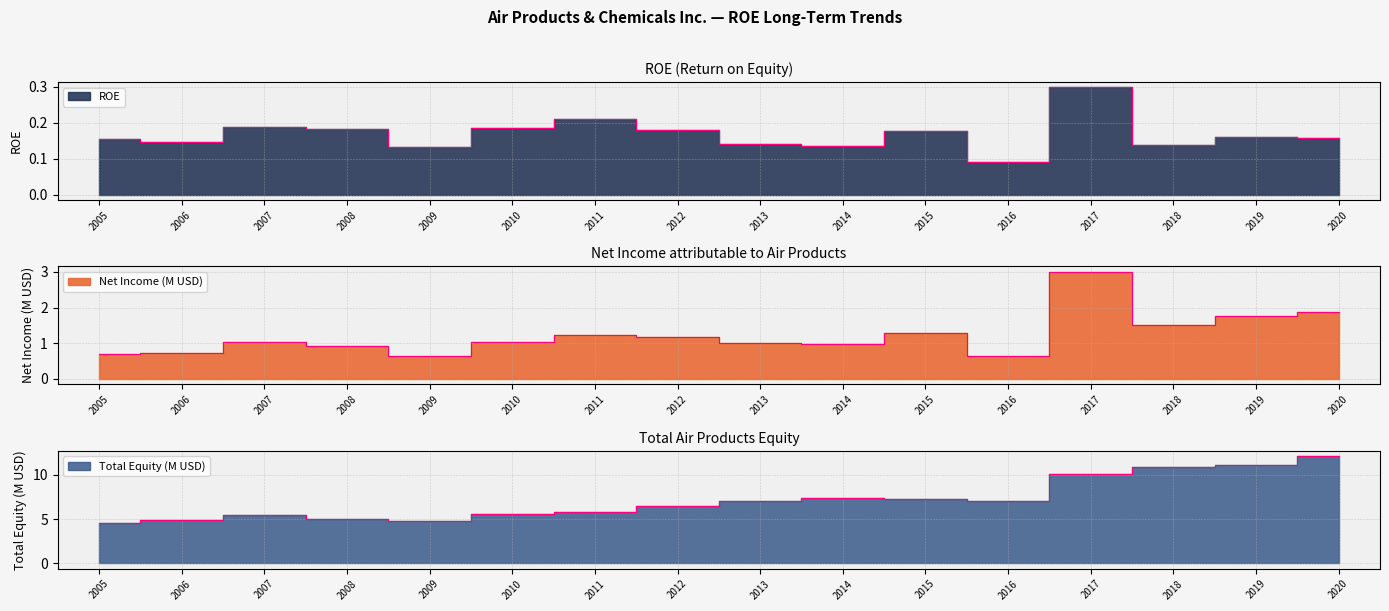

Reading left to right, what are all the values shown in this chart?

ROE: 2005=0.2	2006=0.1	2007=0.2	2008=0.2	2009=0.1	2010=0.2	2011=0.2	2012=0.2	2013=0.1	2014=0.1	2015=0.2	2016=0.1	2017=0.3	2018=0.1	2019=0.2	2020=0.2
Net Income (M): 2005=0.7	2006=0.7	2007=1.0	2008=0.9	2009=0.6	2010=1.0	2011=1.2	2012=1.2	2013=1.0	2014=1.0	2015=1.3	2016=0.6	2017=3.0	2018=1.5	2019=1.8	2020=1.9
Total Equity (M): 2005=4.6	2006=4.9	2007=5.5	2008=5.0	2009=4.8	2010=5.5	2011=5.8	2012=6.5	2013=7.0	2014=7.4	2015=7.2	2016=7.1	2017=10.1	2018=10.9	2019=11.1	2020=12.1